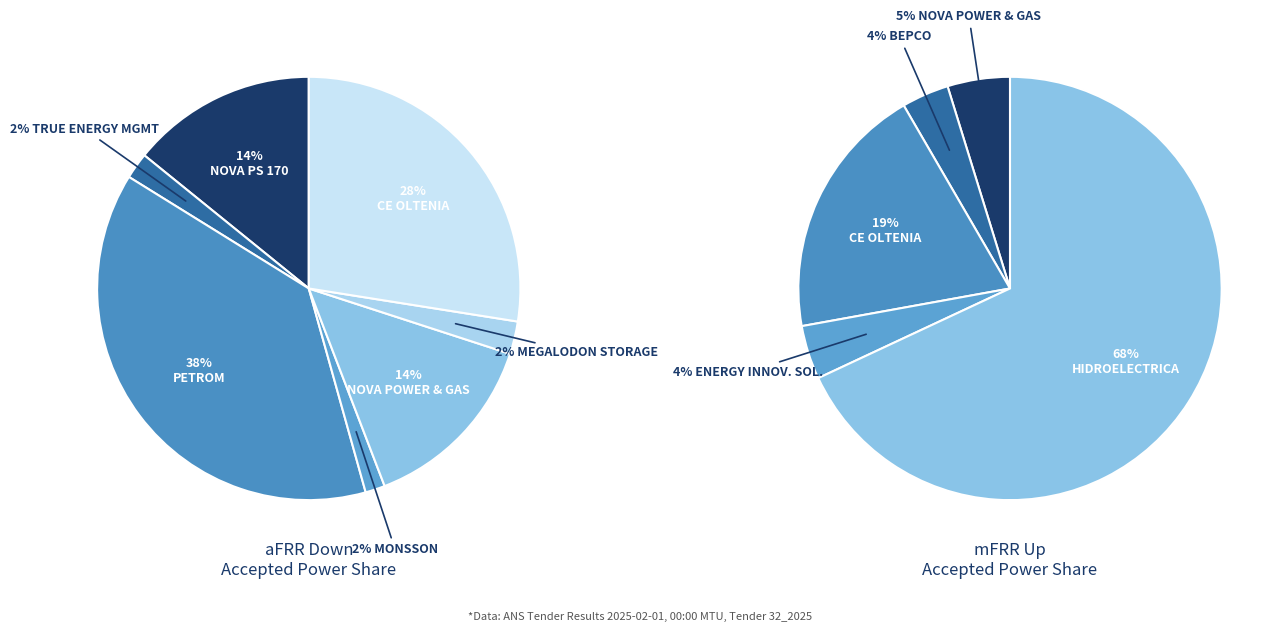

Is mFRR Up the majority of the pie?

No